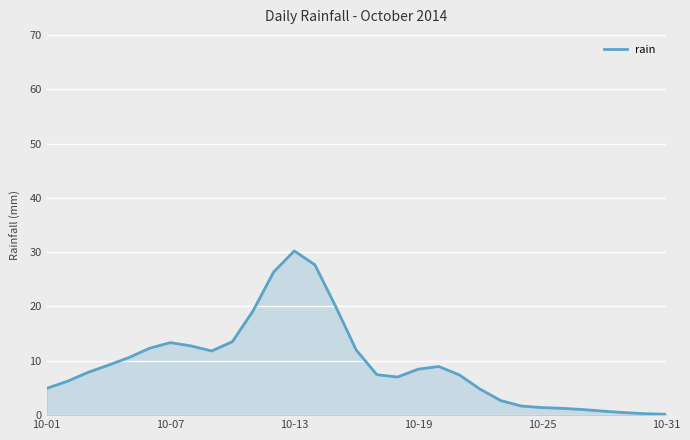

What is the greatest value displayed?

30.2